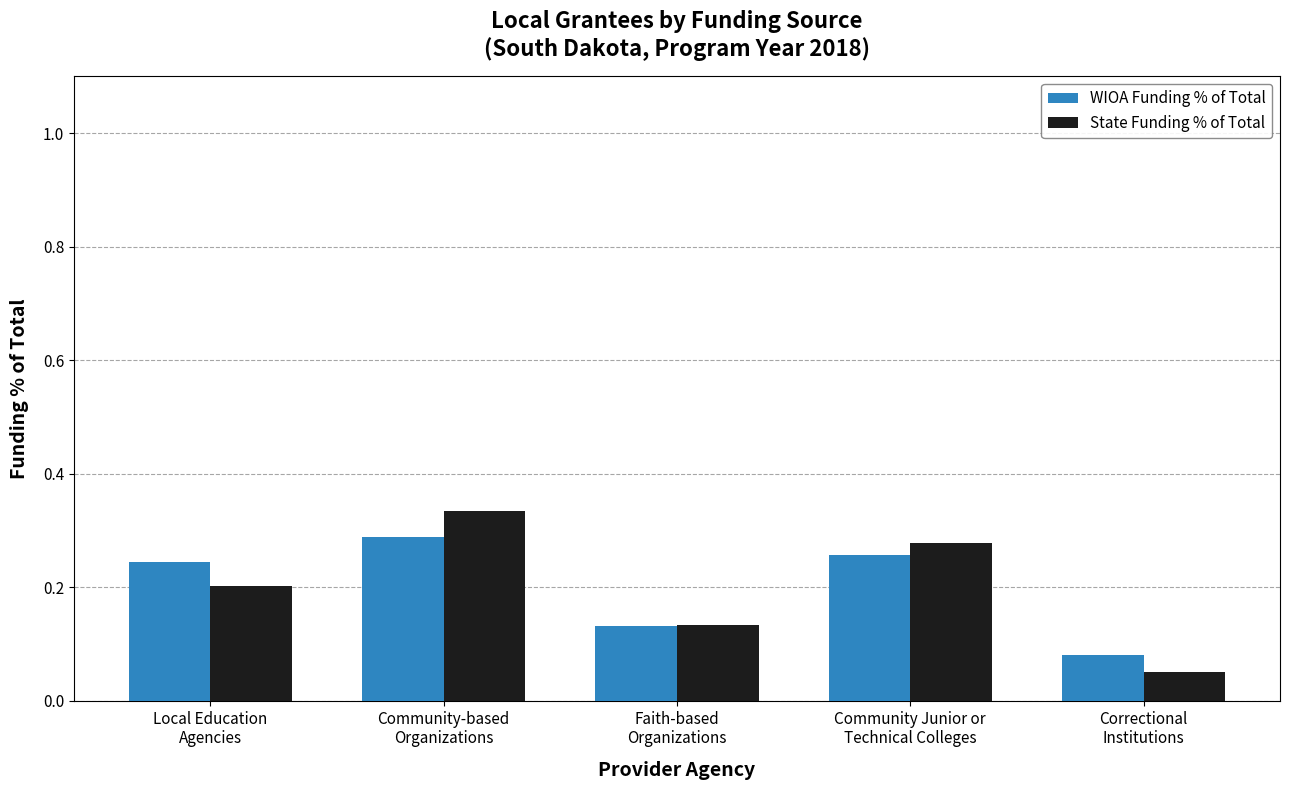

At Local Education
Agencies, list the series in order from largest to smallest.

WIOA Funding % of Total, State Funding % of Total